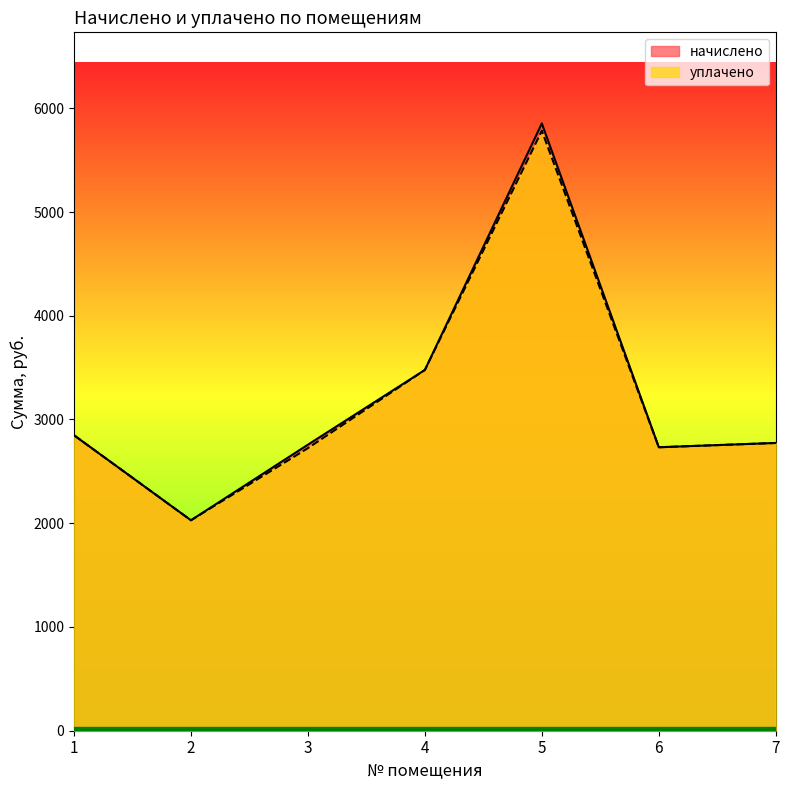

Is the value of уплачено at 6 greater than the value of начислено at 7?

No